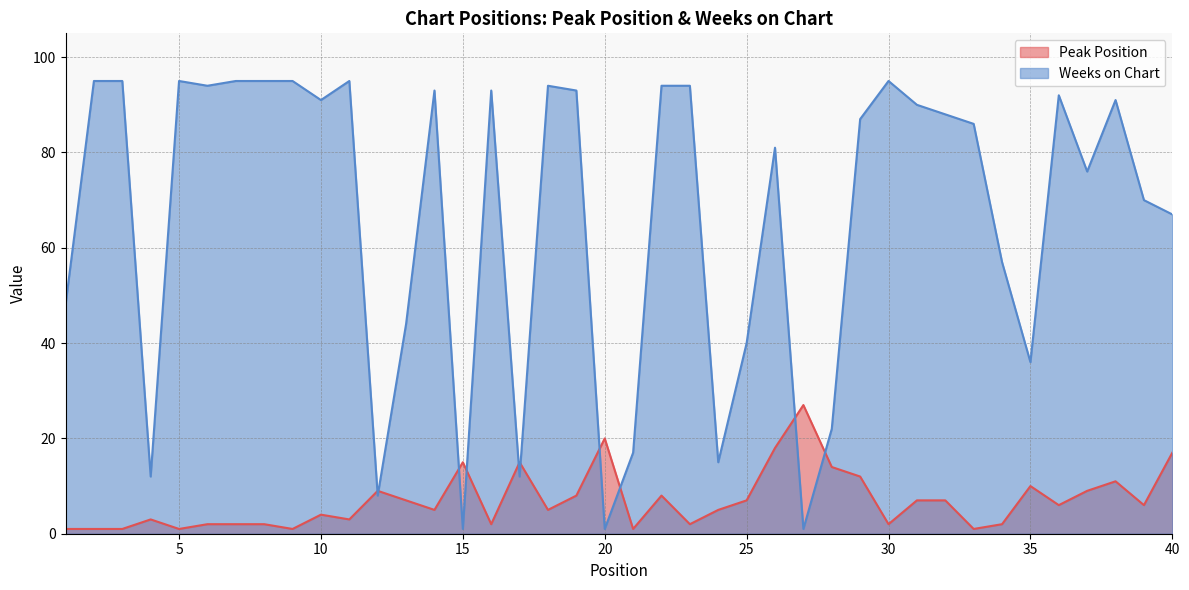

Which category has the lowest value across all series?

1